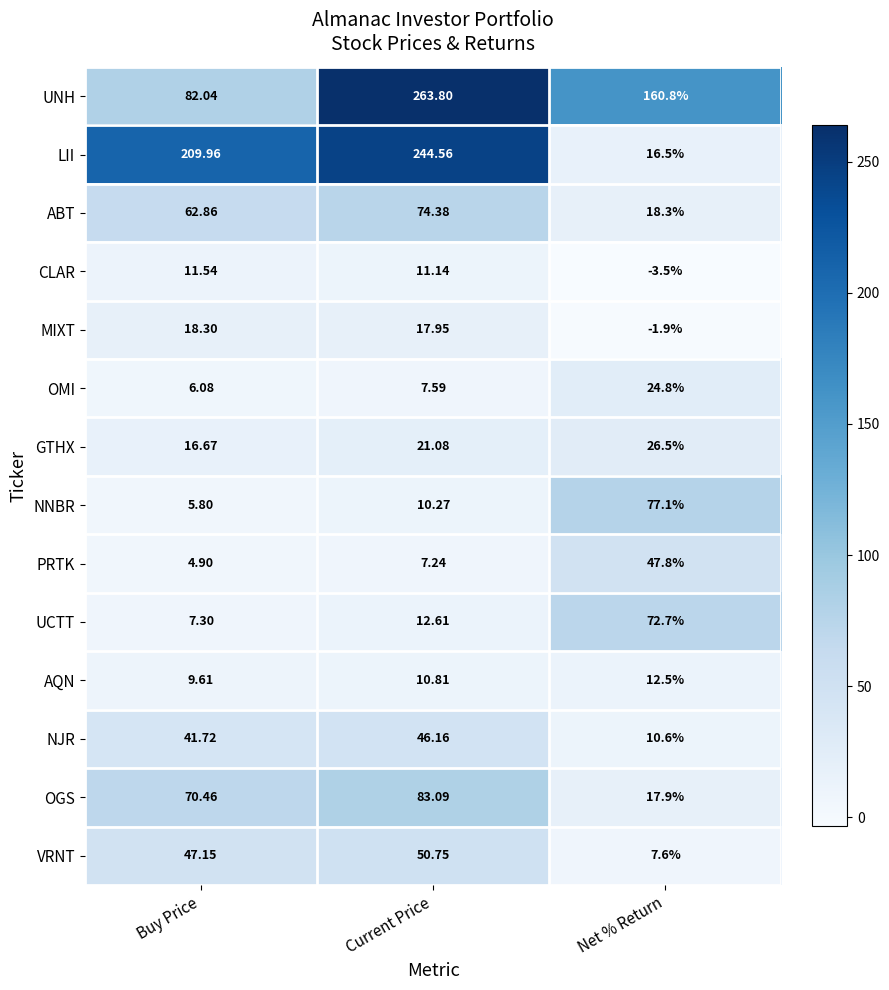

What is the difference between the highest and lowest values at Buy Price?

205.1